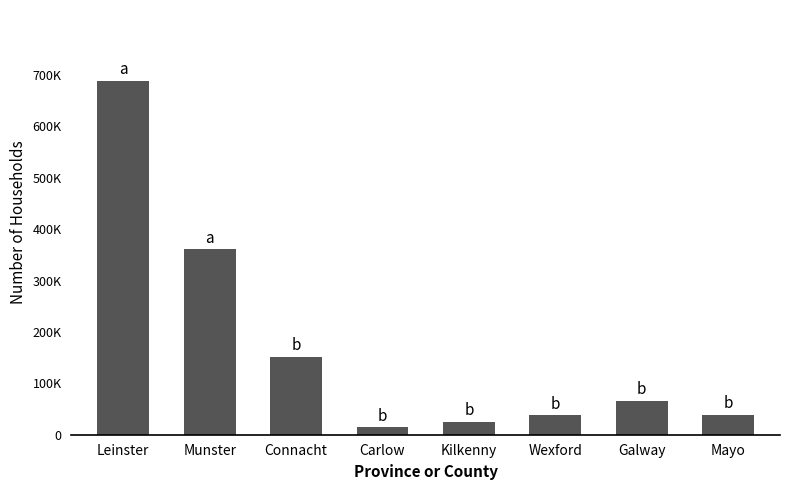

Are the bars horizontal?

No